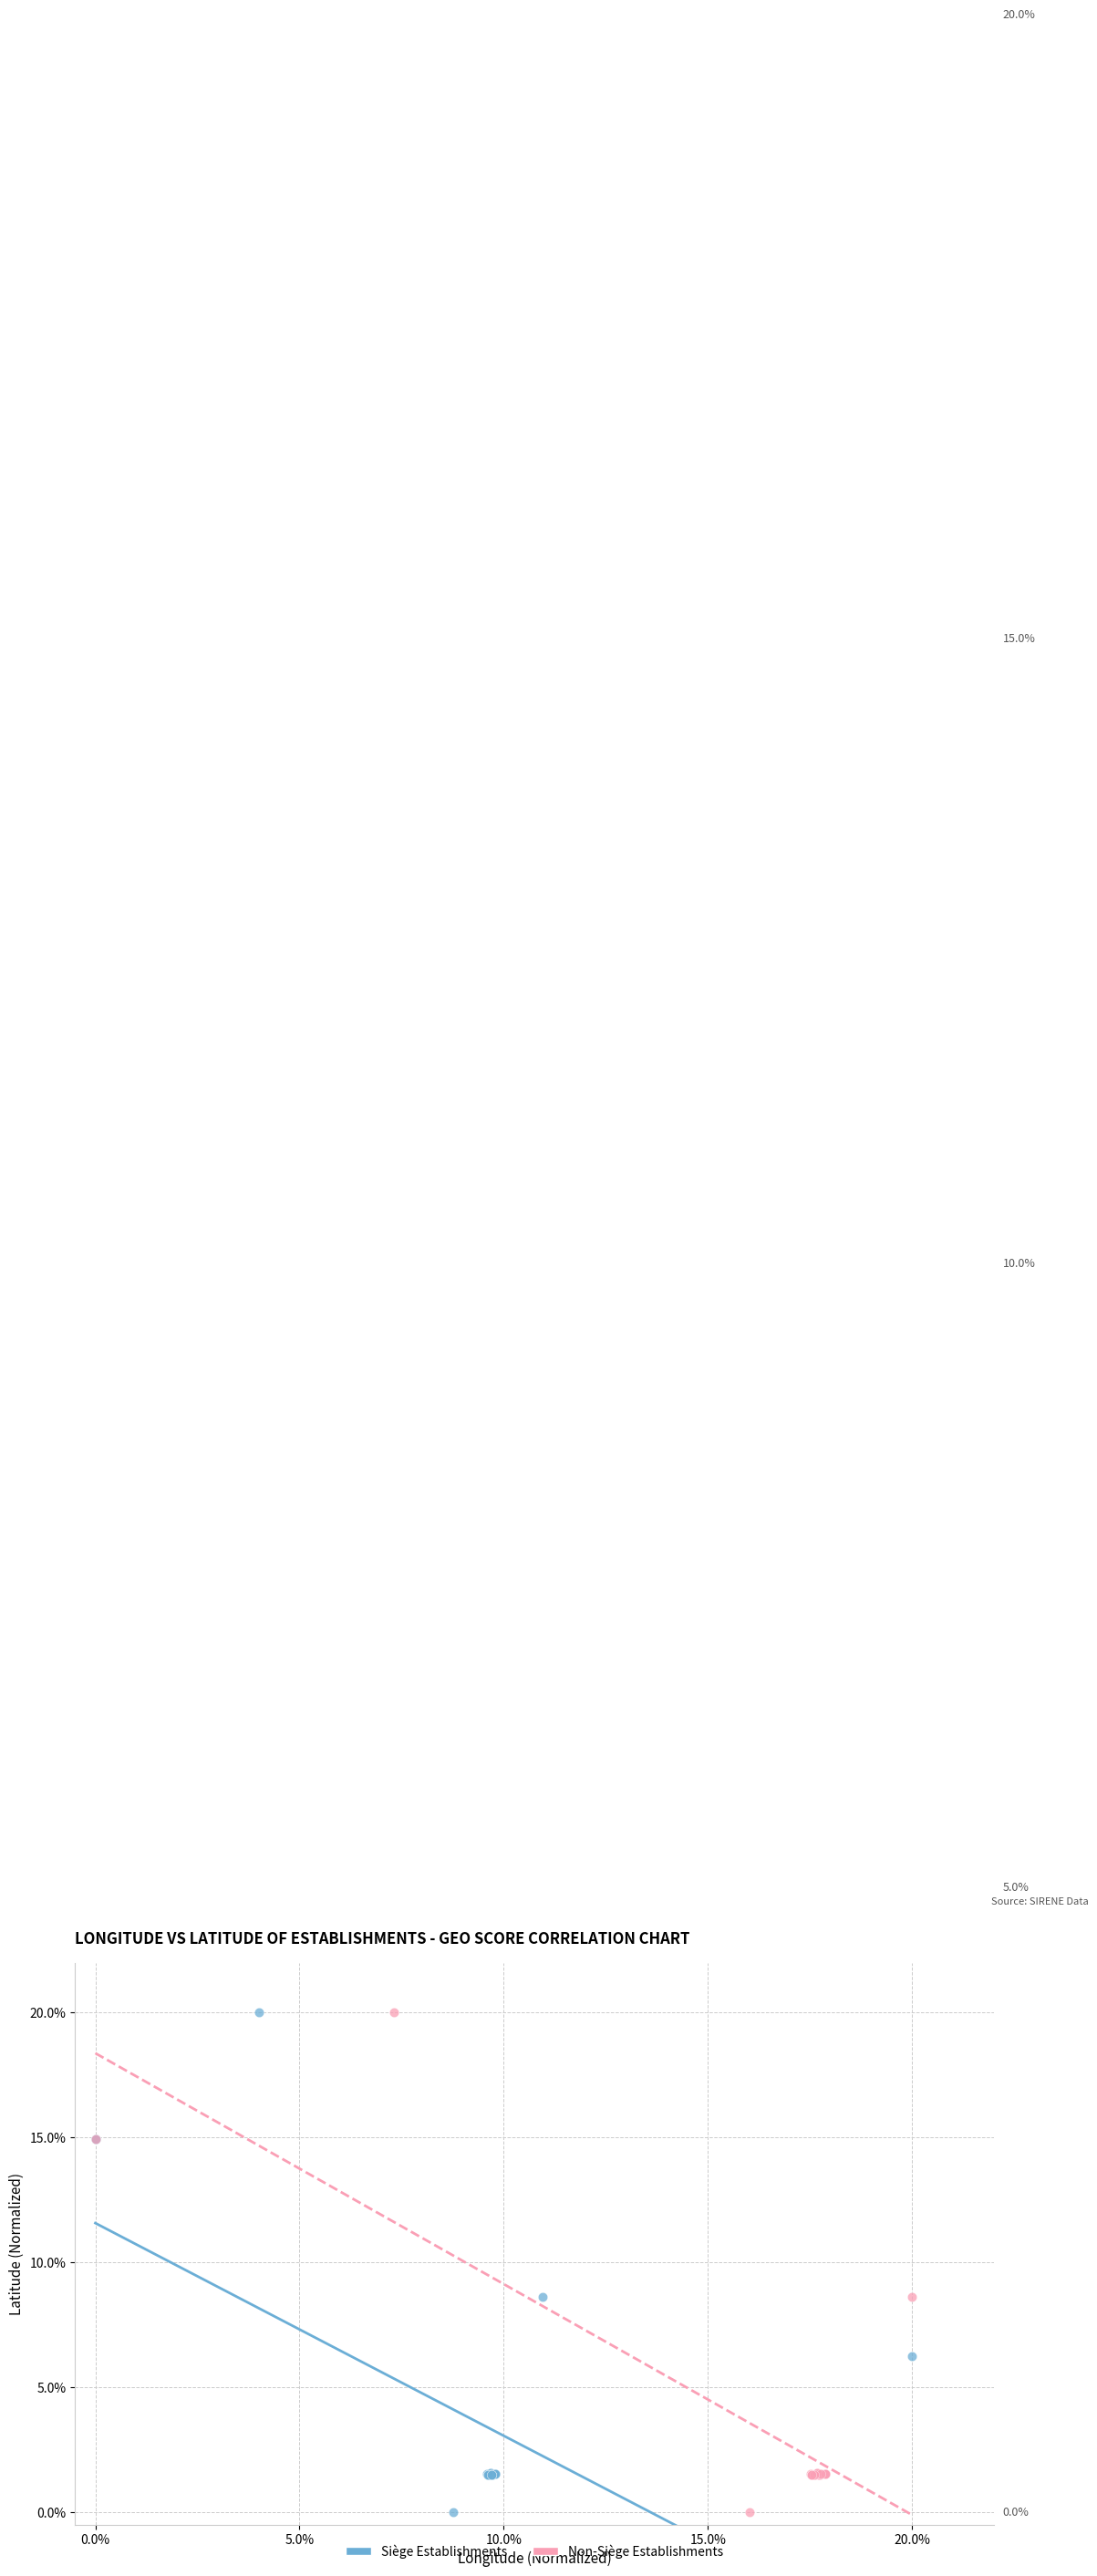

What are all the series names shown in the legend?

Siège Establishments, Non-Siège Establishments